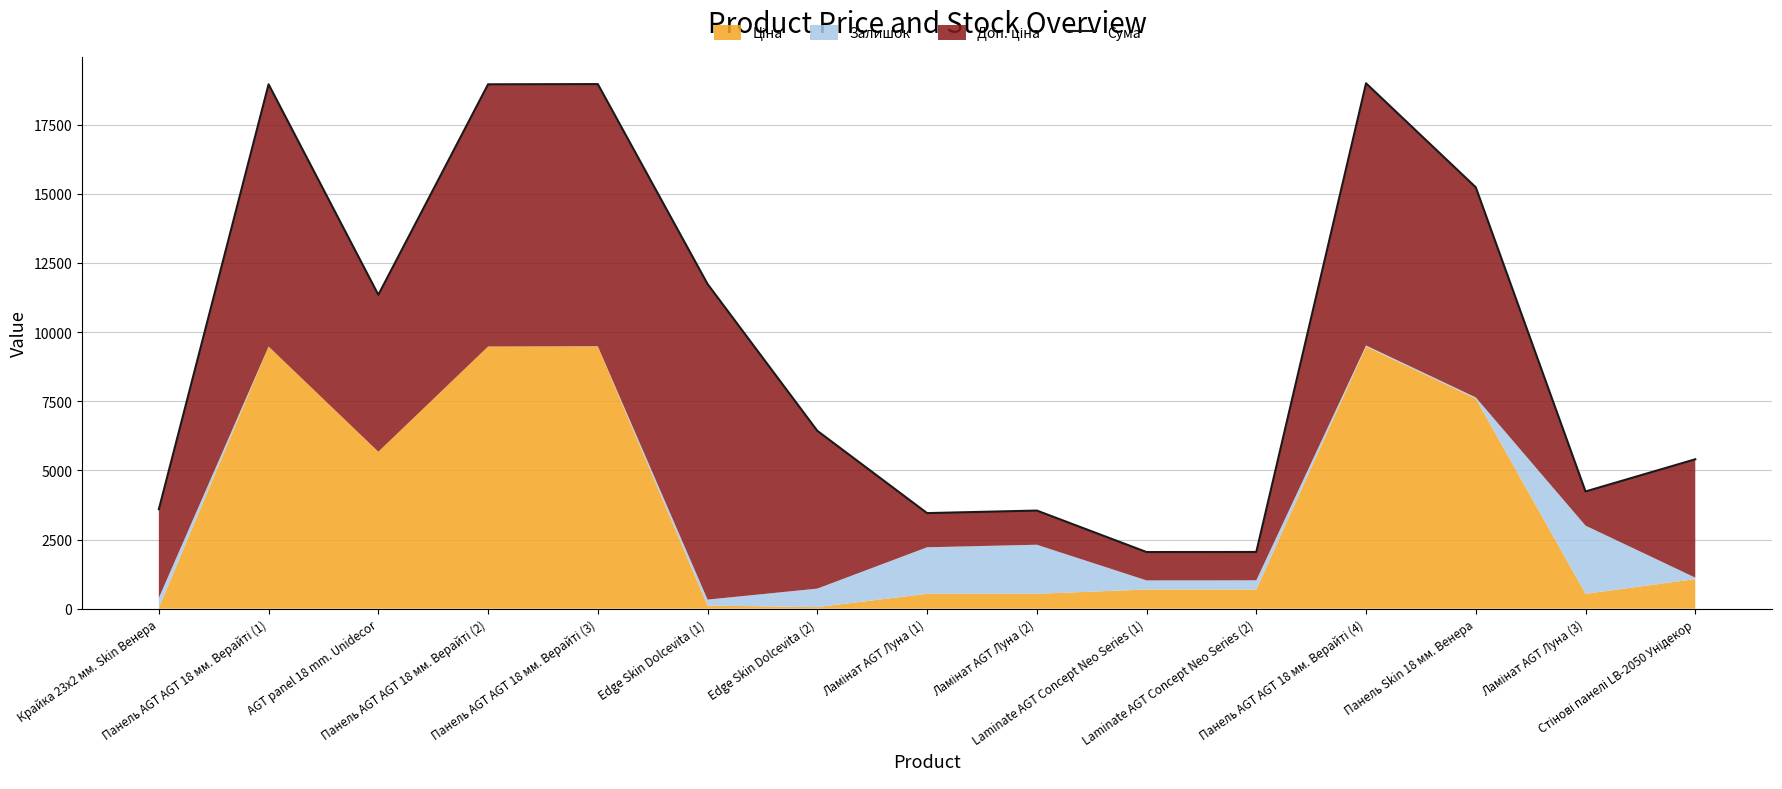

What is the difference between the second highest and second lowest values?

16916.8